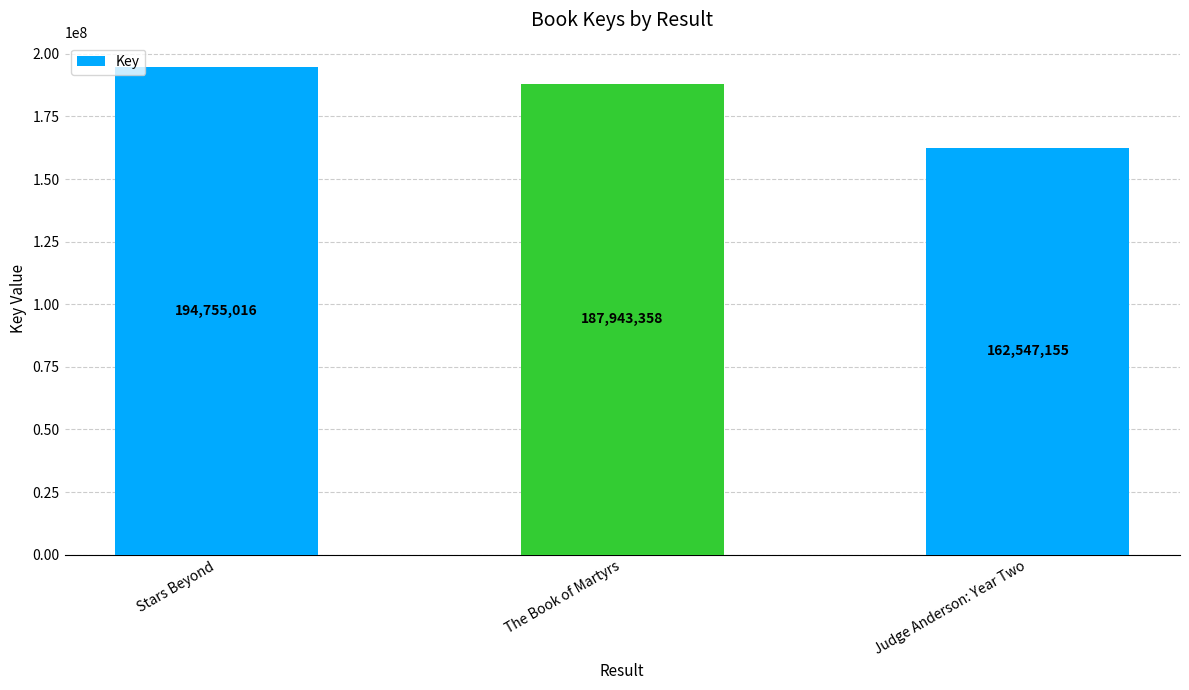

The chart shows a value of 162547155 at Judge Anderson: Year Two. True or false?

True